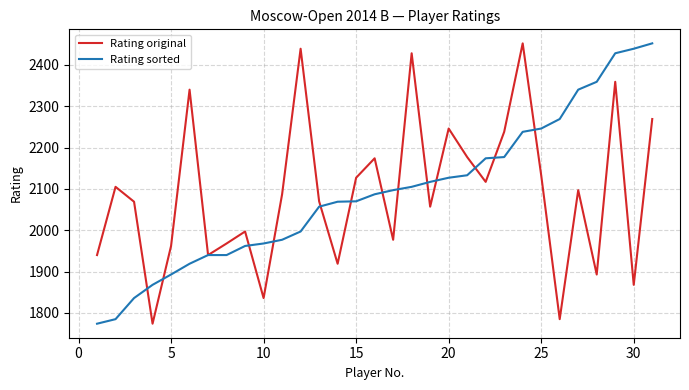

What is the minimum value shown in the chart?

1774